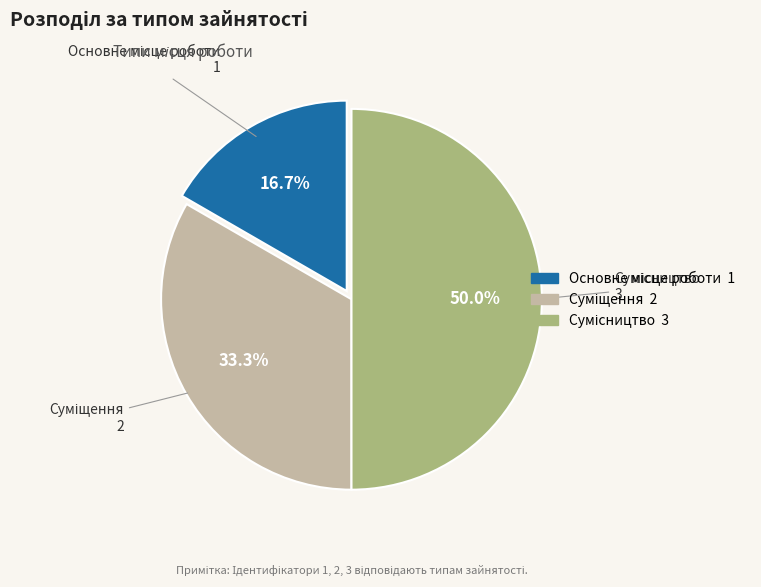

What percentage is the Сумісництво slice, to the nearest percent?

50%